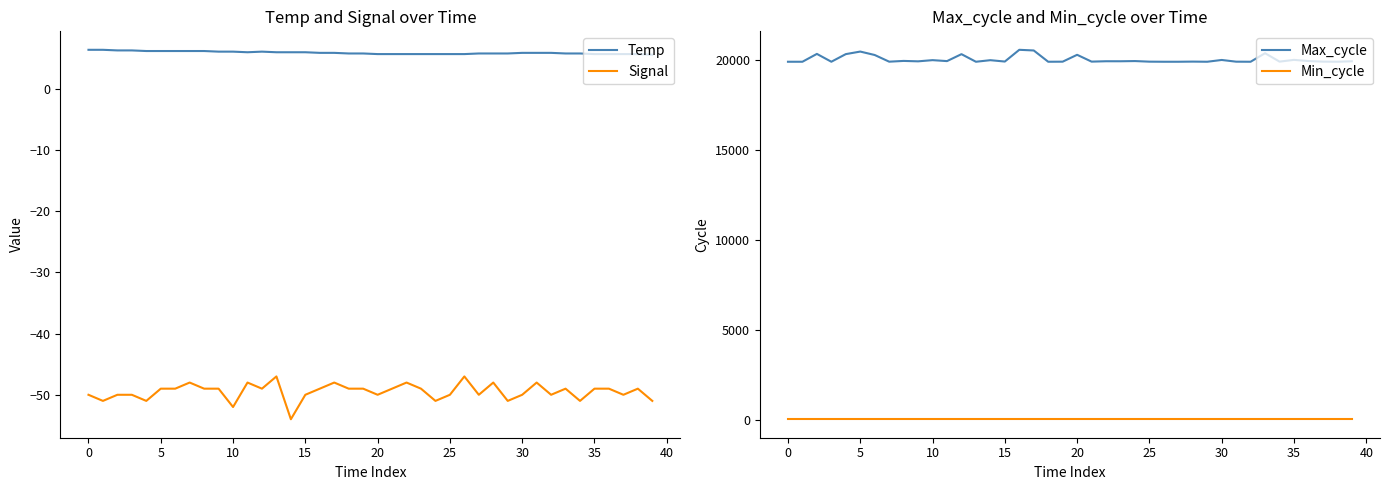

Rank the series at 24 from lowest to highest value.

Signal, Temp, Min_cycle, Max_cycle